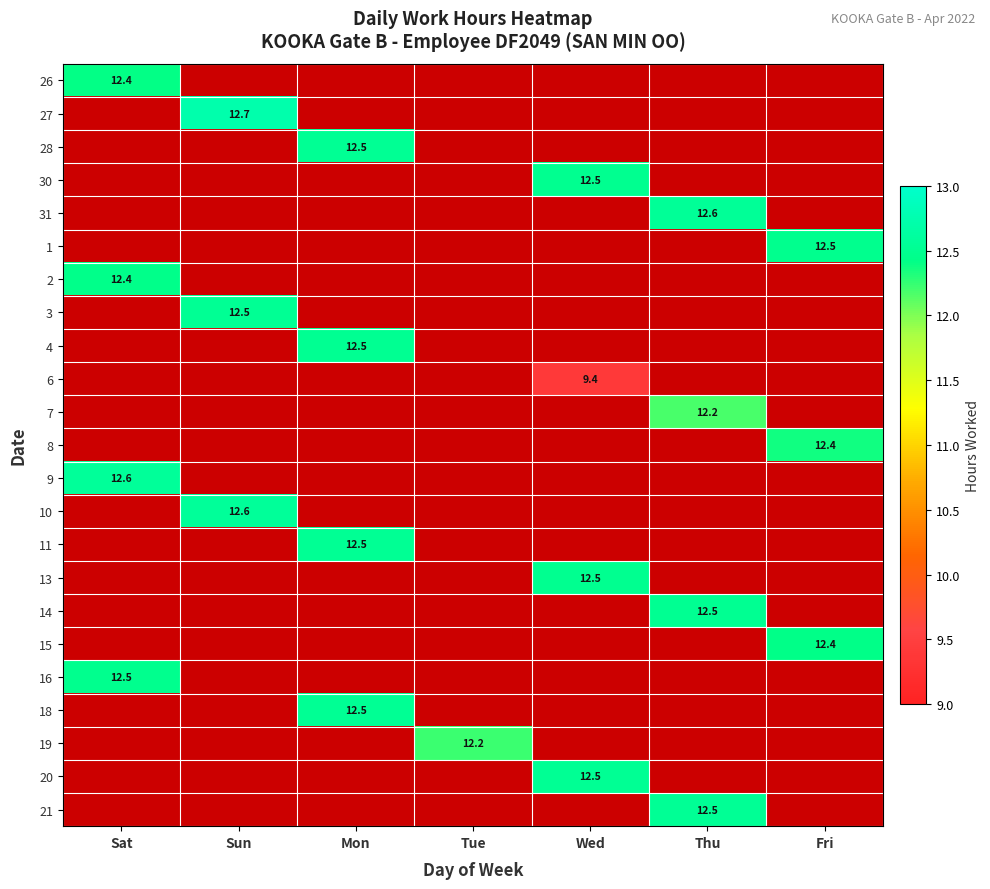

True or false: 10 has a value of 20.1 at Sun.

False